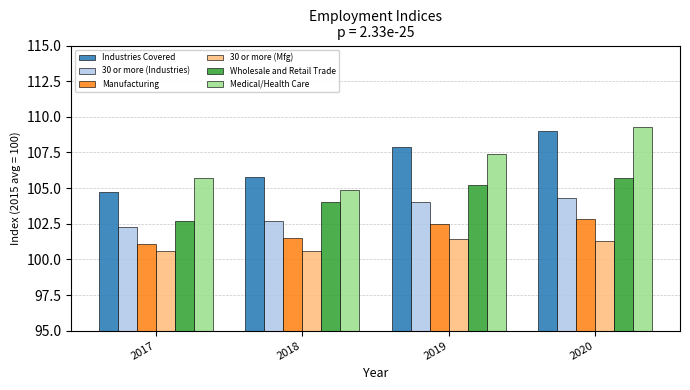

Where is Wholesale and Retail Trade nearest to the value 104?

2018